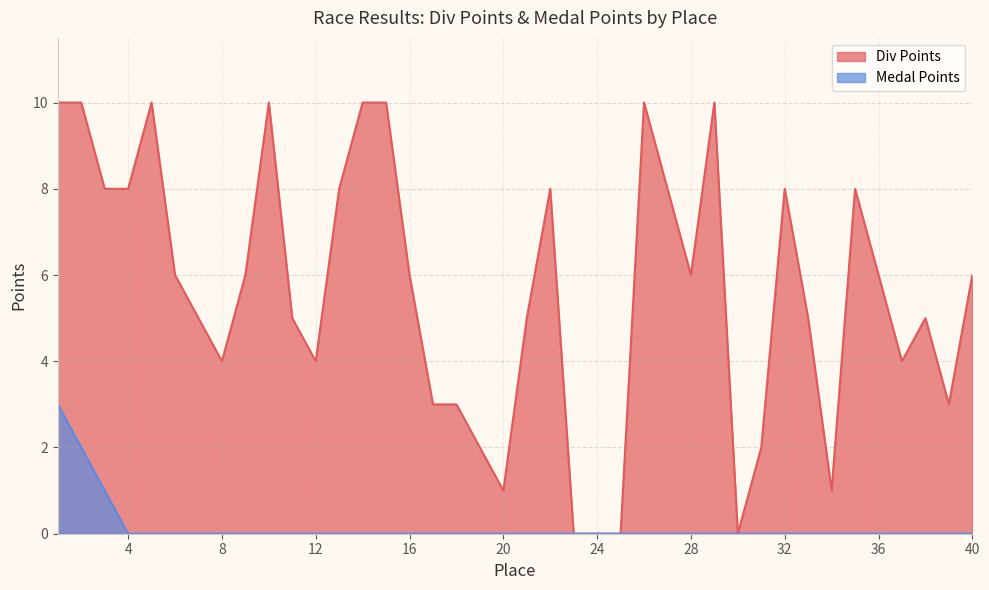

Which series has the widest spread of values?

Div Points